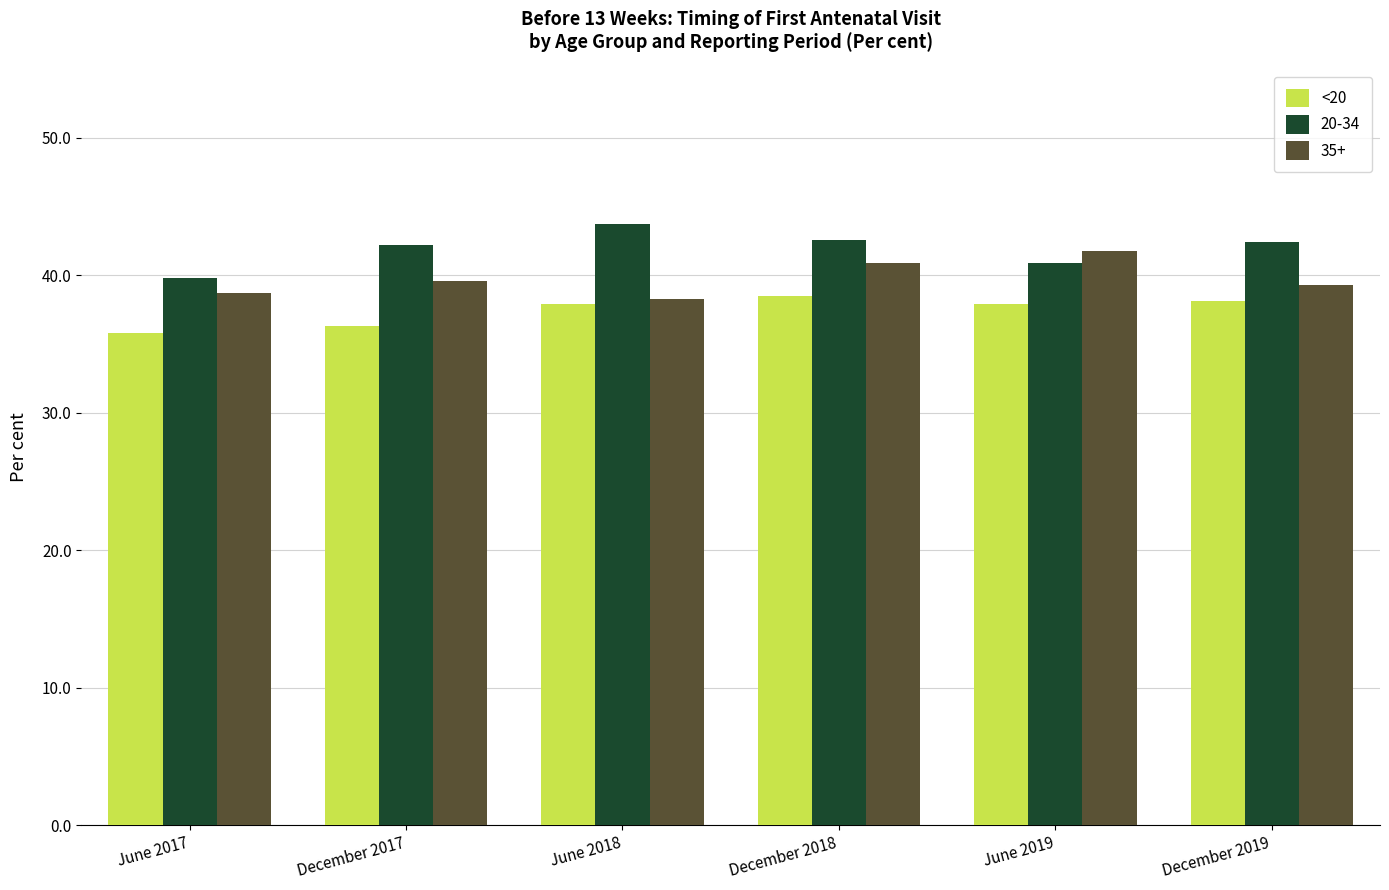

What is the sum of the <20 values at June 2018 and June 2019?

75.8